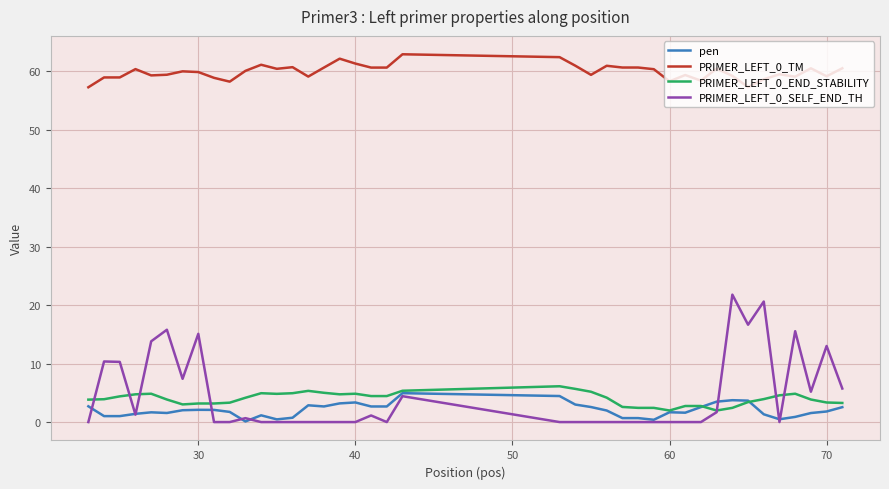

True or false: PRIMER_LEFT_0_TM and PRIMER_LEFT_0_END_STABILITY cross at least once.

False